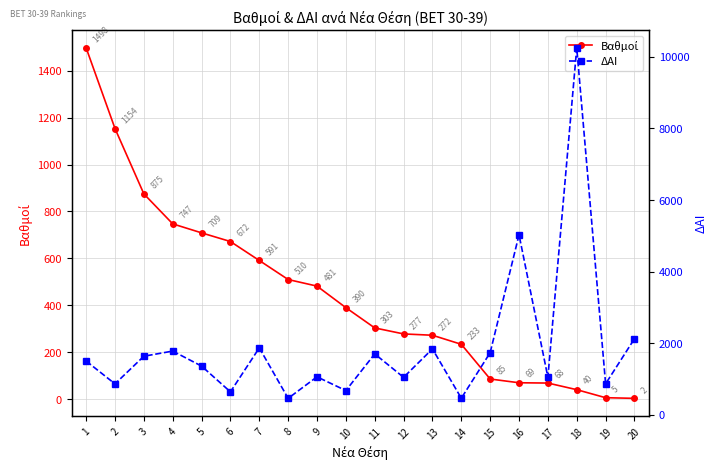

Count the number of categories in the chart.

20